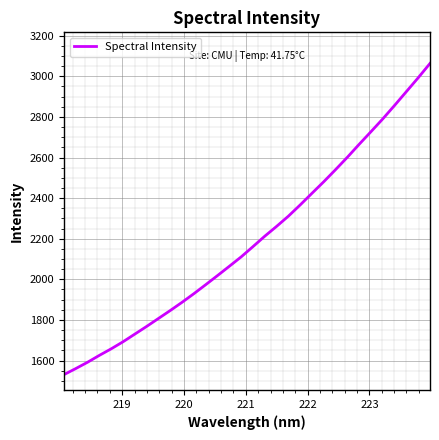

What is the difference between the maximum and minimum values?

1532.6